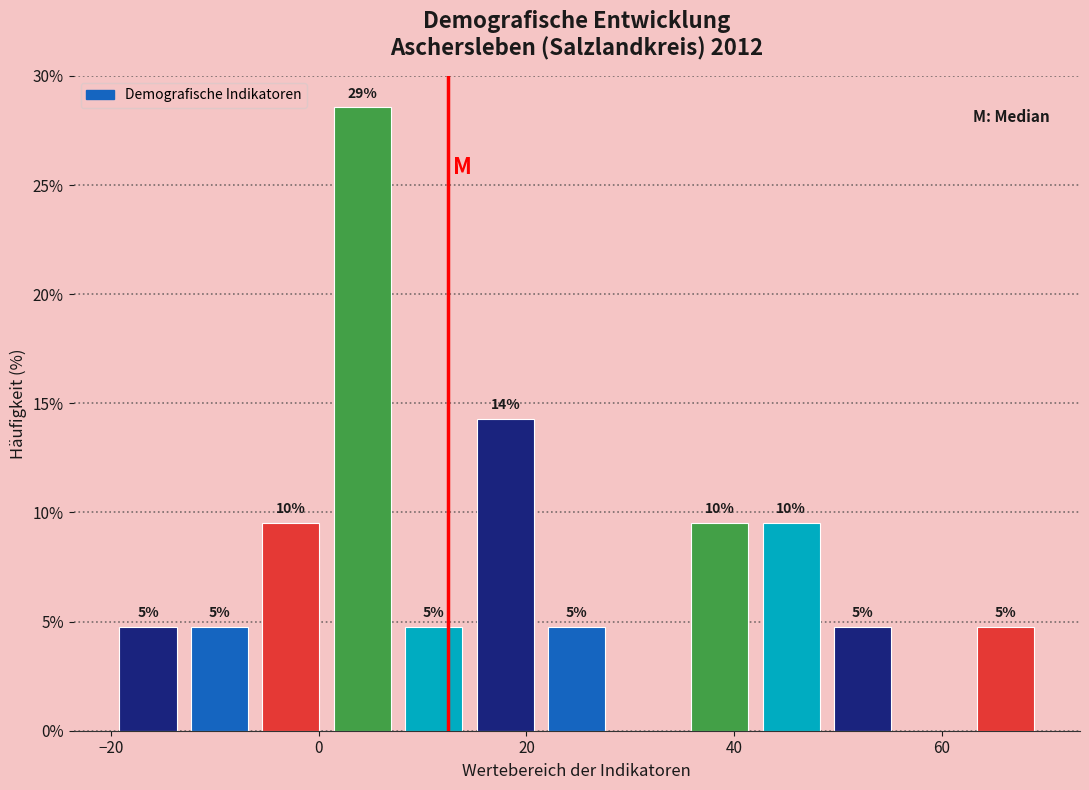

Around what value on the x-axis is the tallest bar? Give the approximate position of its centre, as read against the axis.

4